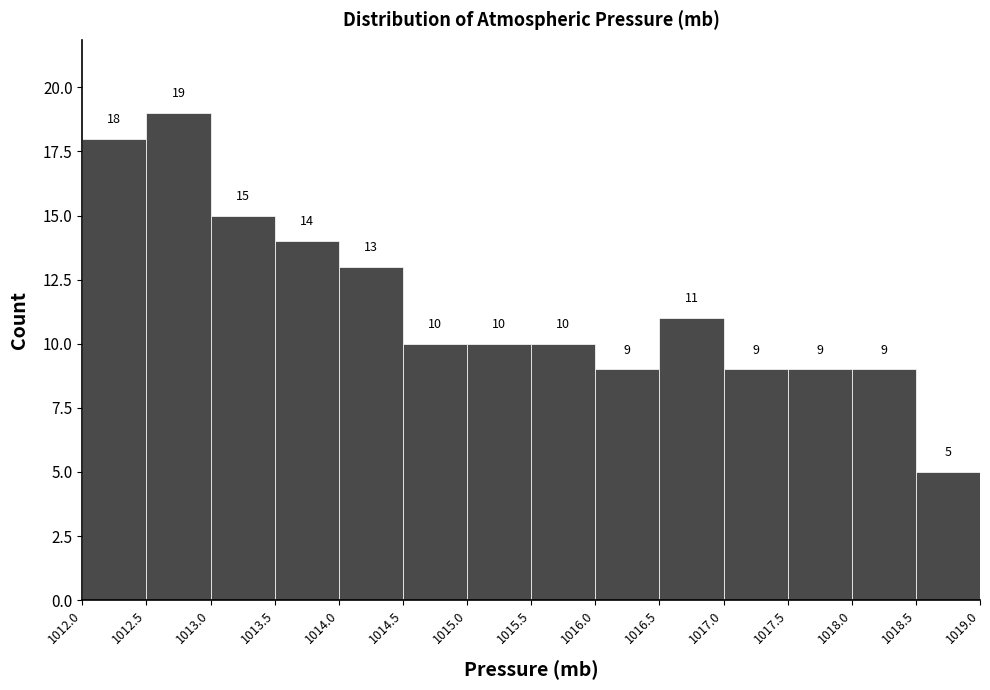

Which range on the x-axis has the tallest bar?

1012.5 to 1013.0